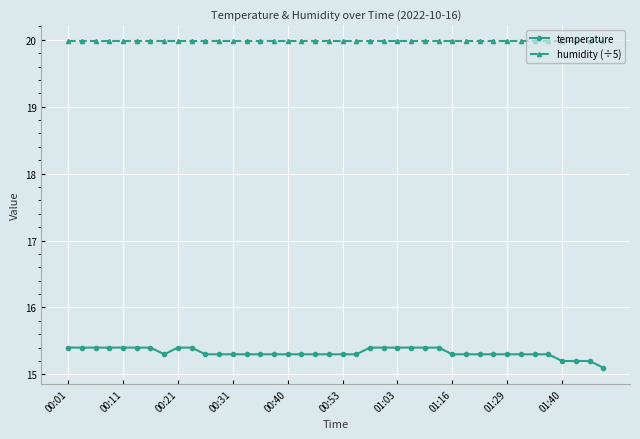

Count the temperature values in the range 15 to 16.

40